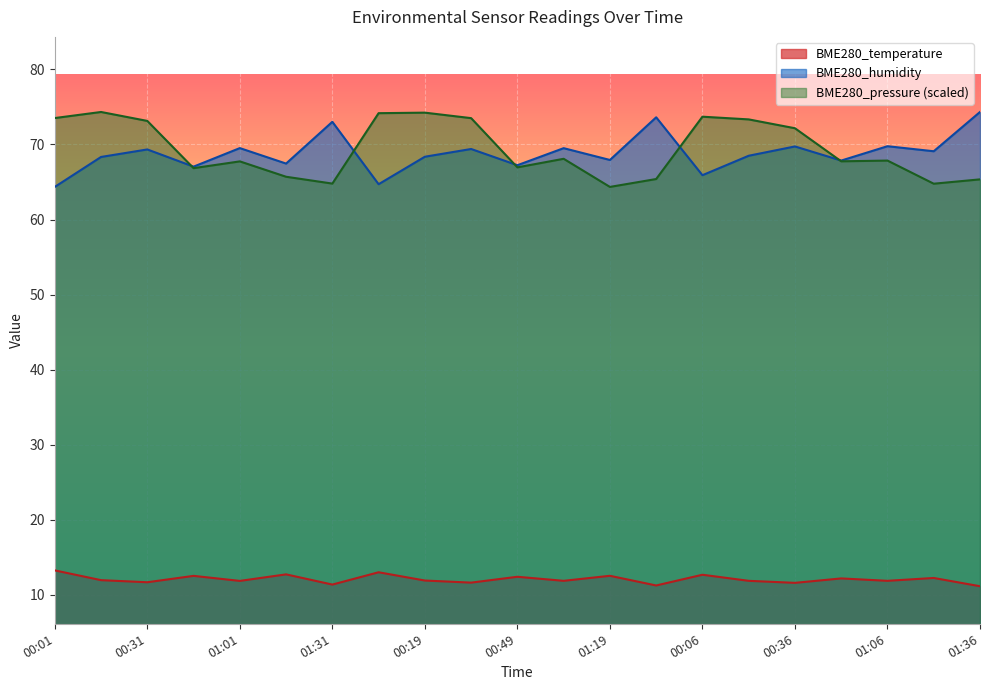

What is the value of the BME280_humidity point at the 9th from the left?

68.4